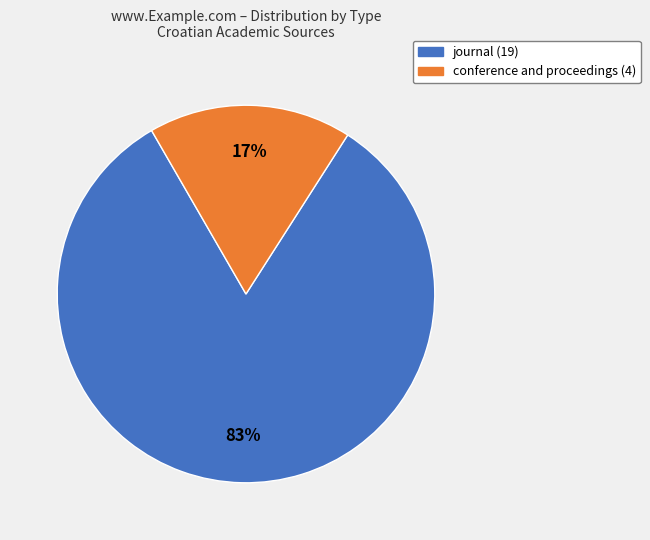

How many segments does this pie chart have?

2